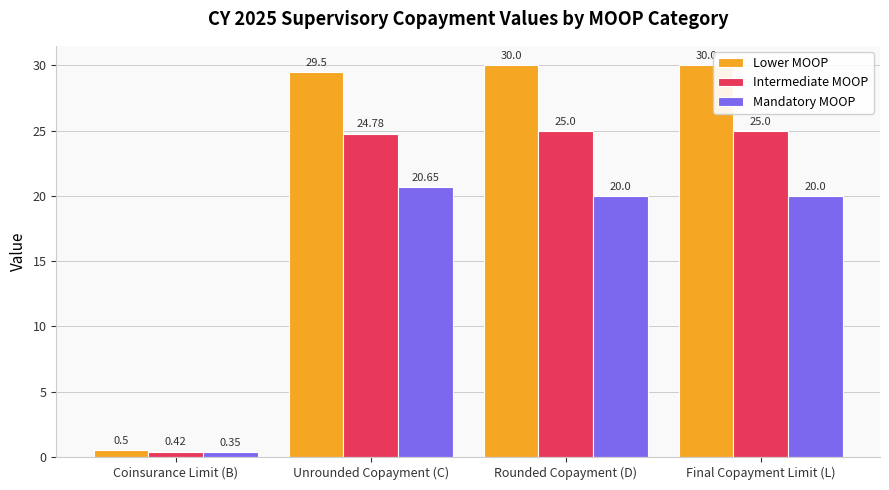

What is the sum of the Mandatory MOOP values at Final Copayment Limit (L) and Rounded Copayment (D)?

40.0